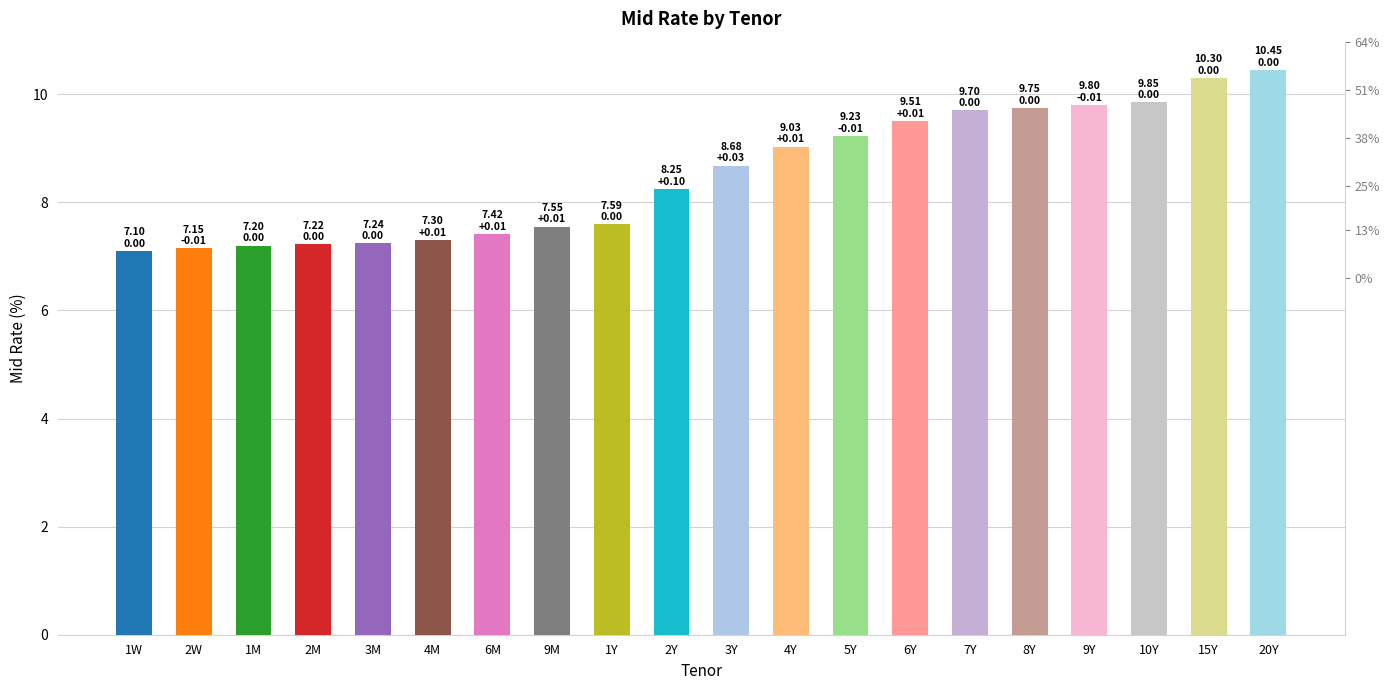

Where is the data nearest to the value 8?

2Y